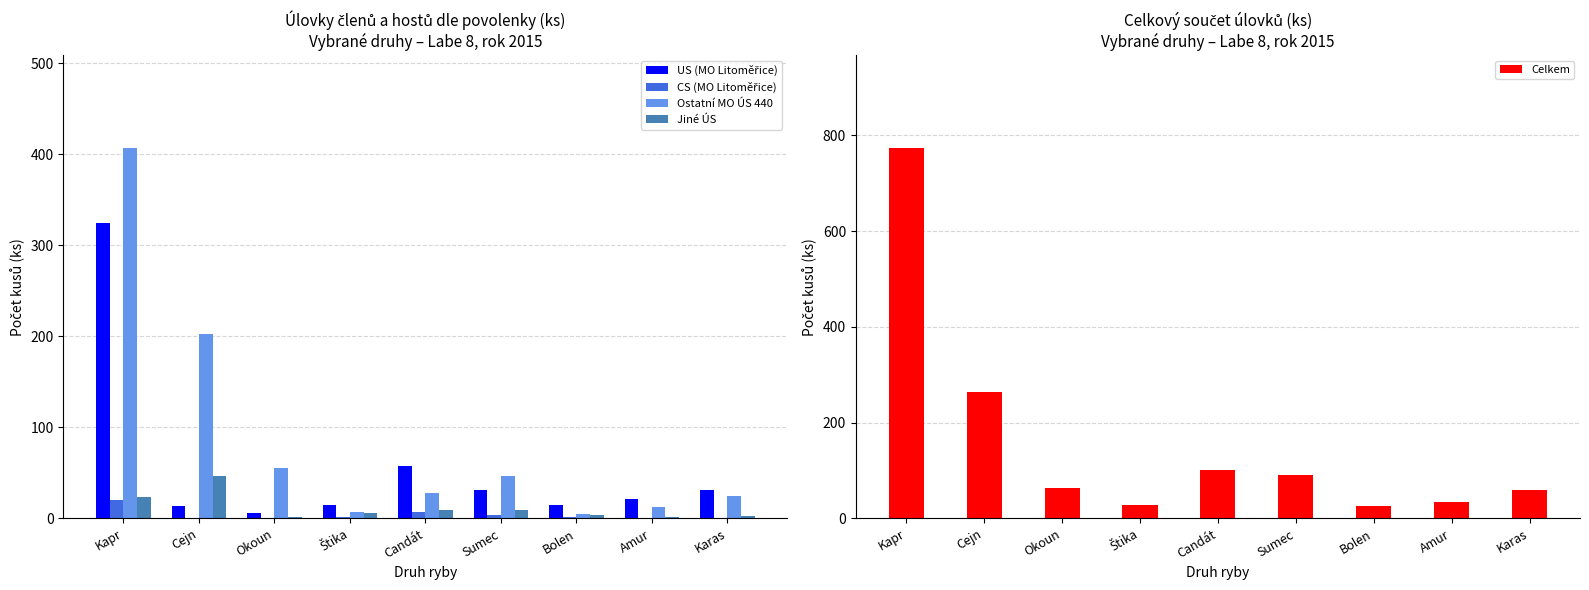

What is the highest value of the Jiné ÚS series?

47